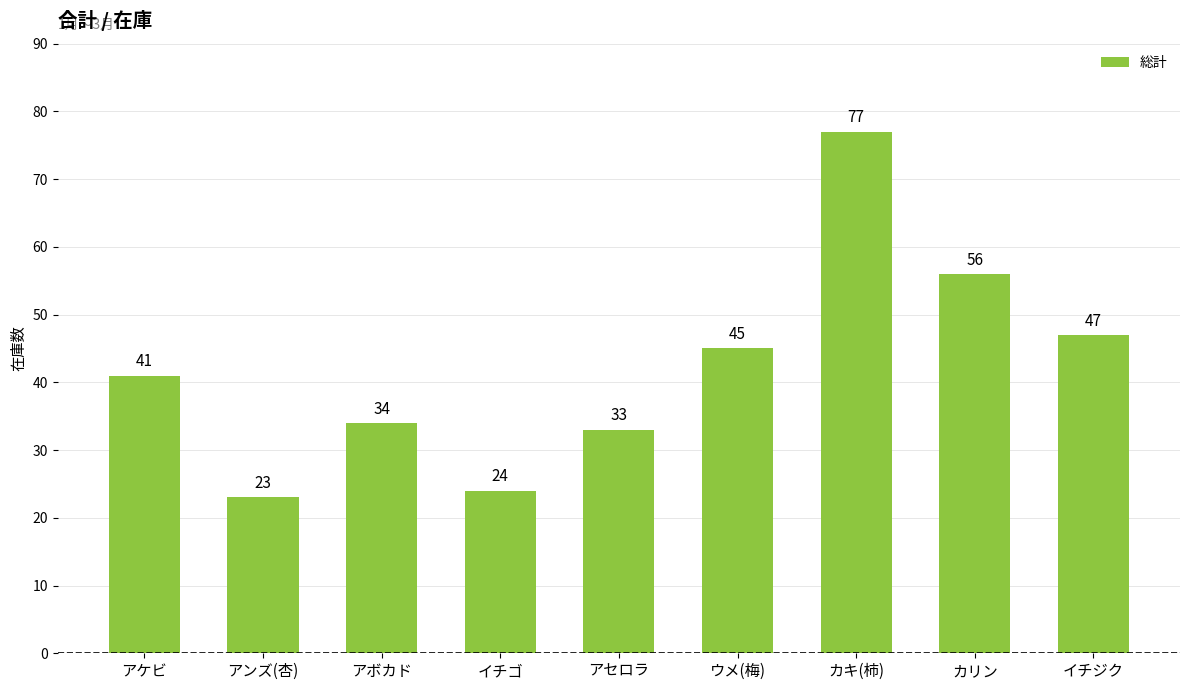

The chart shows a value of 24 at イチゴ. True or false?

True